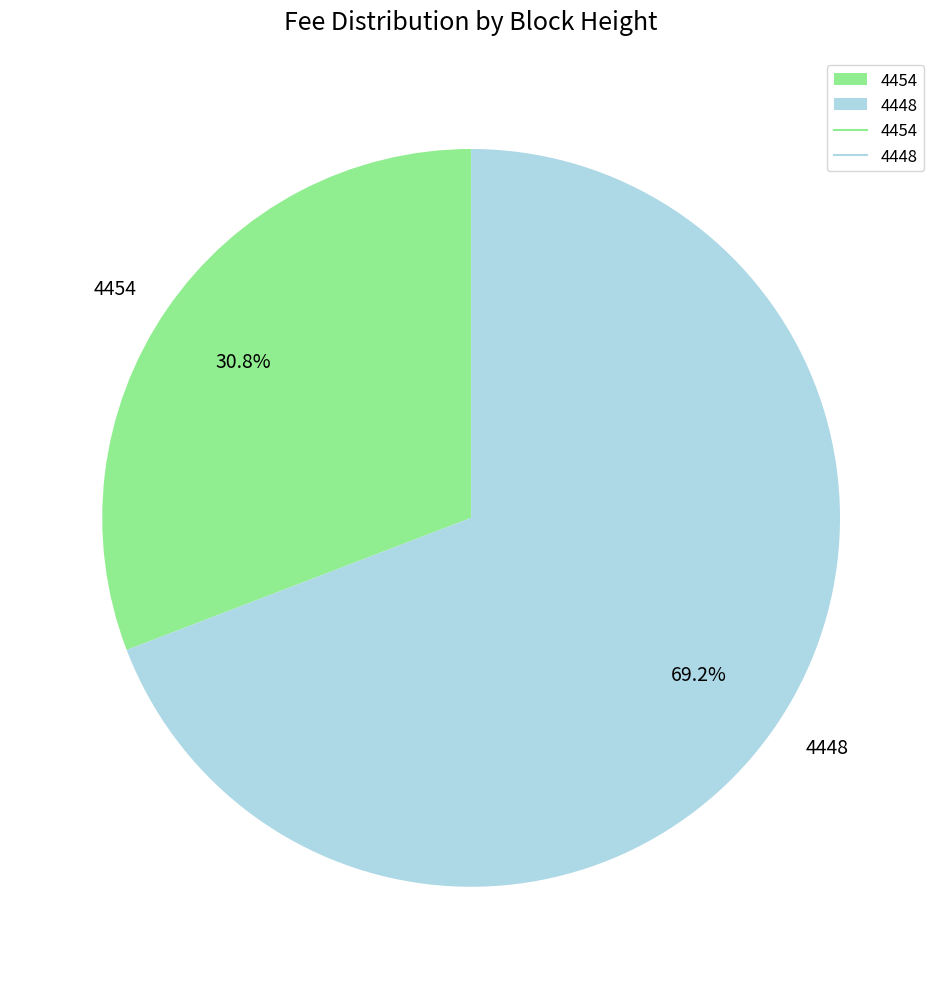

The 4448 slice represents 69% of the pie. True or false?

True